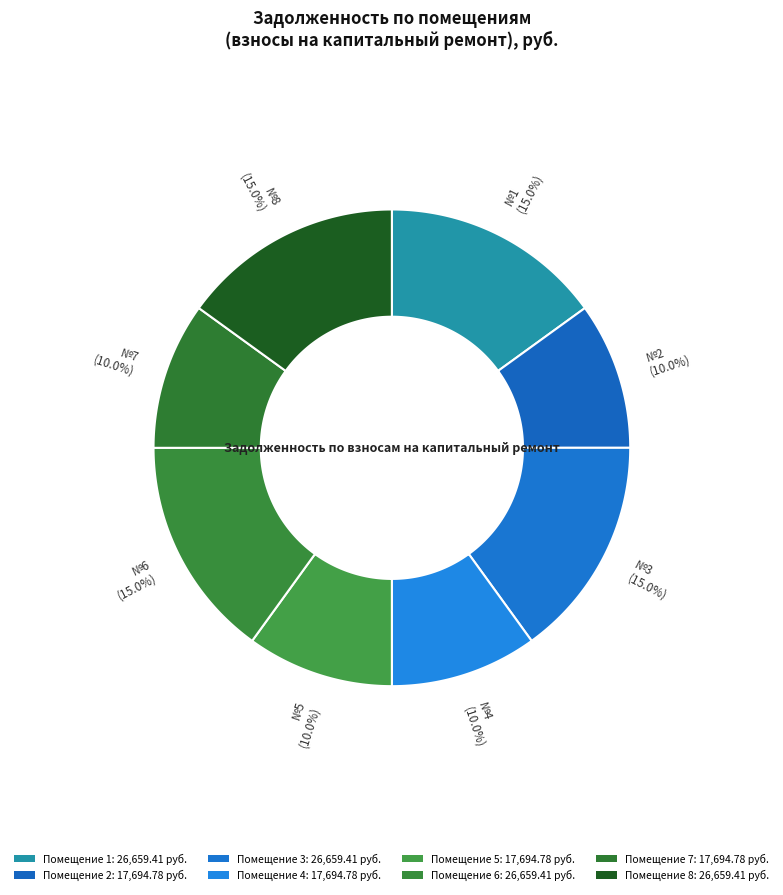

Is it true that 1 is 15% of the pie?

True